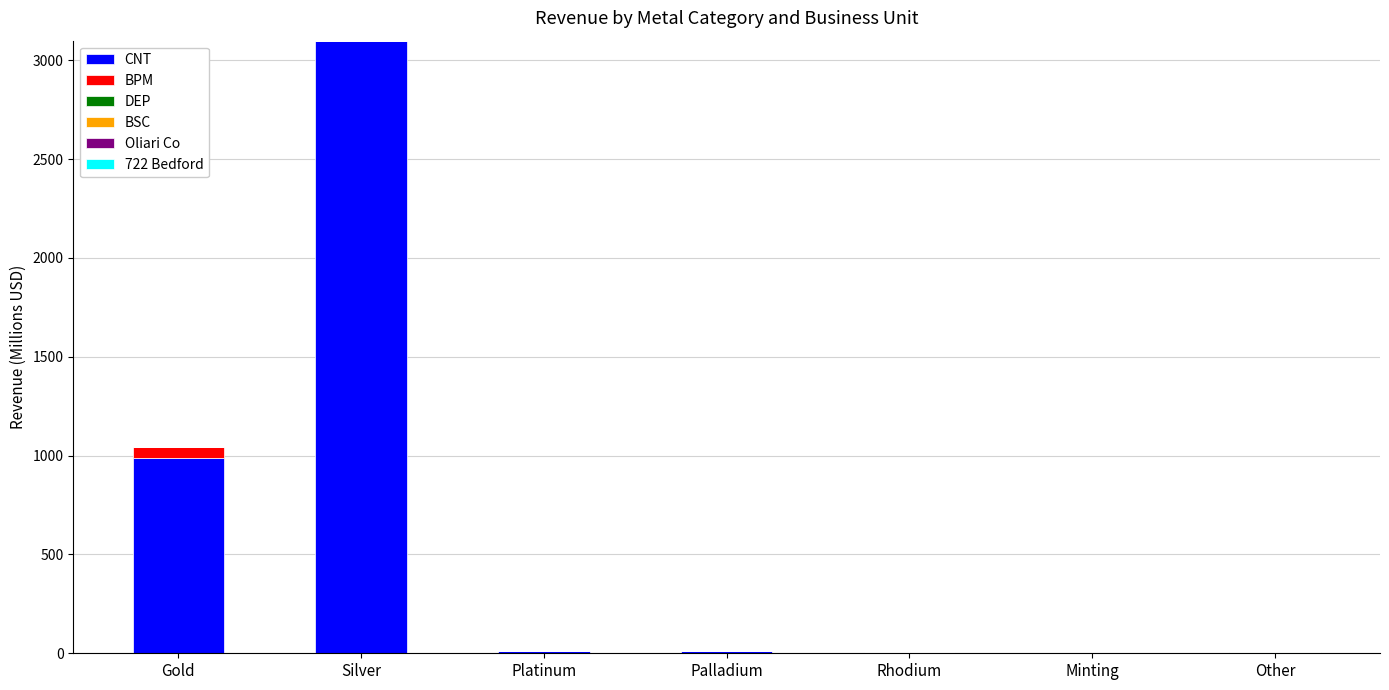

How many categories are shown in the chart?

7